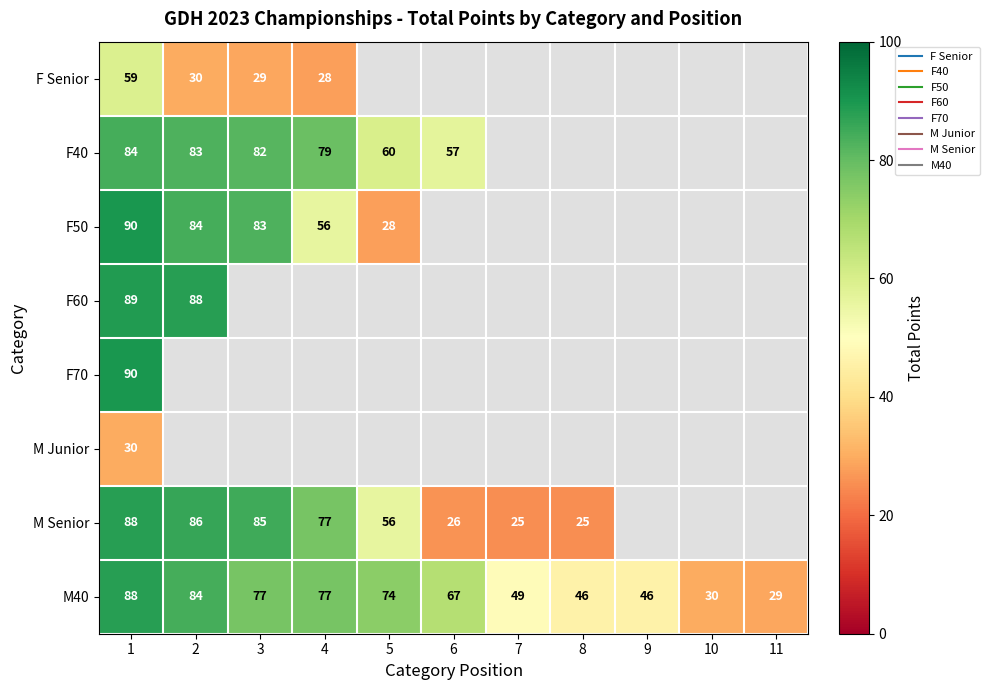

What is the greatest value displayed?

90.0